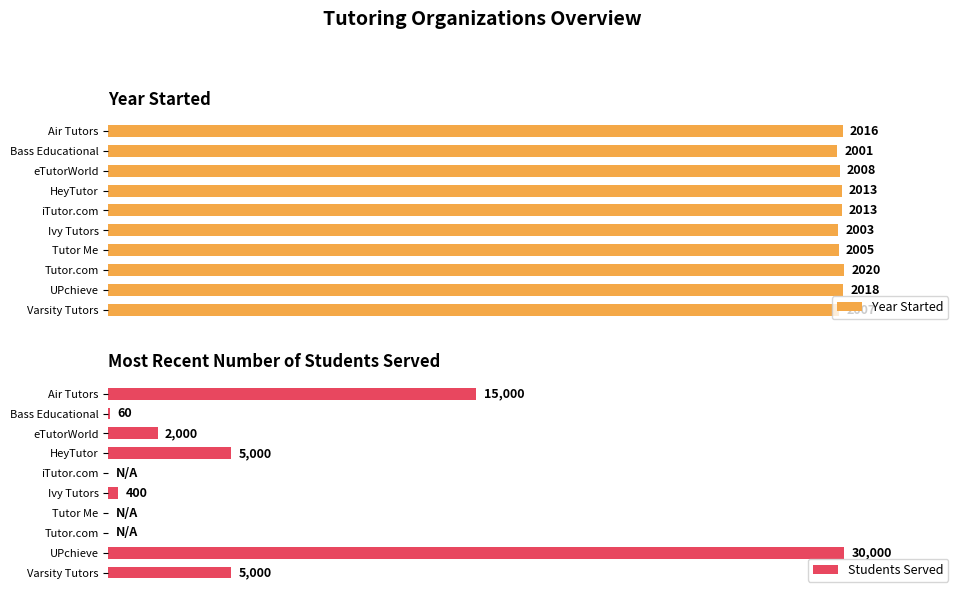

At how many categories does at least one series exceed 25?

10